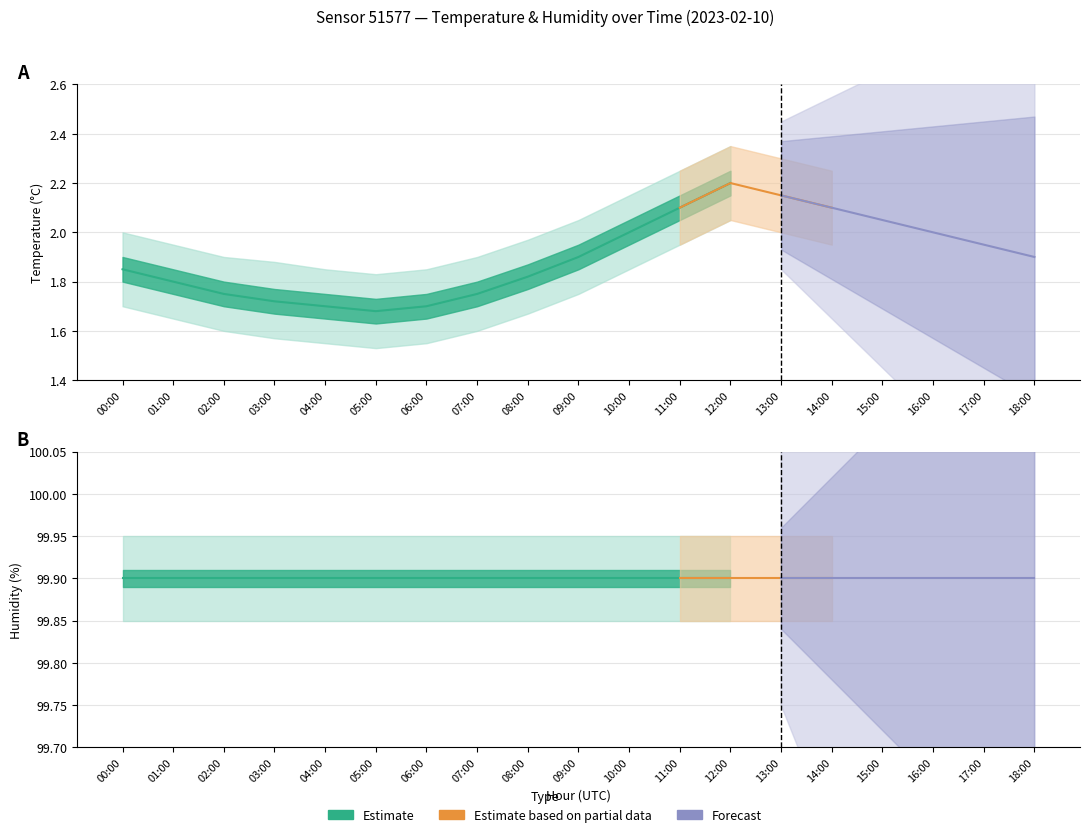

Reading left to right, extract all data points from this chart.

temperature: 00:00=1.9	01:00=1.8	02:00=1.8	03:00=1.7	04:00=1.7	05:00=1.7	06:00=1.7	07:00=1.8	08:00=1.8	09:00=1.9	10:00=2.0	11:00=2.1	12:00=2.2	13:00=2.1	14:00=2.1	15:00=2.0	16:00=2.0	17:00=1.9	18:00=1.9
temperature_upper: 00:00=2.0	01:00=1.9	02:00=1.9	03:00=1.9	04:00=1.9	05:00=1.8	06:00=1.9	07:00=1.9	08:00=2.0	09:00=2.0	10:00=2.1	11:00=2.2	12:00=2.4	13:00=2.3	14:00=2.2	15:00=2.2	16:00=2.1	17:00=2.1	18:00=2.0
temperature_lower: 00:00=1.7	01:00=1.6	02:00=1.6	03:00=1.6	04:00=1.6	05:00=1.5	06:00=1.6	07:00=1.6	08:00=1.7	09:00=1.8	10:00=1.9	11:00=1.9	12:00=2.0	13:00=2.0	14:00=1.9	15:00=1.9	16:00=1.9	17:00=1.8	18:00=1.8
humidity: 00:00=99.9	01:00=99.9	02:00=99.9	03:00=99.9	04:00=99.9	05:00=99.9	06:00=99.9	07:00=99.9	08:00=99.9	09:00=99.9	10:00=99.9	11:00=99.9	12:00=99.9	13:00=99.9	14:00=99.9	15:00=99.9	16:00=99.9	17:00=99.9	18:00=99.9
humidity_upper: 00:00=99.9	01:00=99.9	02:00=99.9	03:00=99.9	04:00=99.9	05:00=99.9	06:00=99.9	07:00=99.9	08:00=99.9	09:00=99.9	10:00=99.9	11:00=99.9	12:00=99.9	13:00=99.9	14:00=99.9	15:00=99.9	16:00=99.9	17:00=99.9	18:00=99.9
humidity_lower: 00:00=99.9	01:00=99.9	02:00=99.9	03:00=99.9	04:00=99.9	05:00=99.9	06:00=99.9	07:00=99.9	08:00=99.9	09:00=99.9	10:00=99.9	11:00=99.9	12:00=99.9	13:00=99.9	14:00=99.9	15:00=99.9	16:00=99.9	17:00=99.9	18:00=99.9